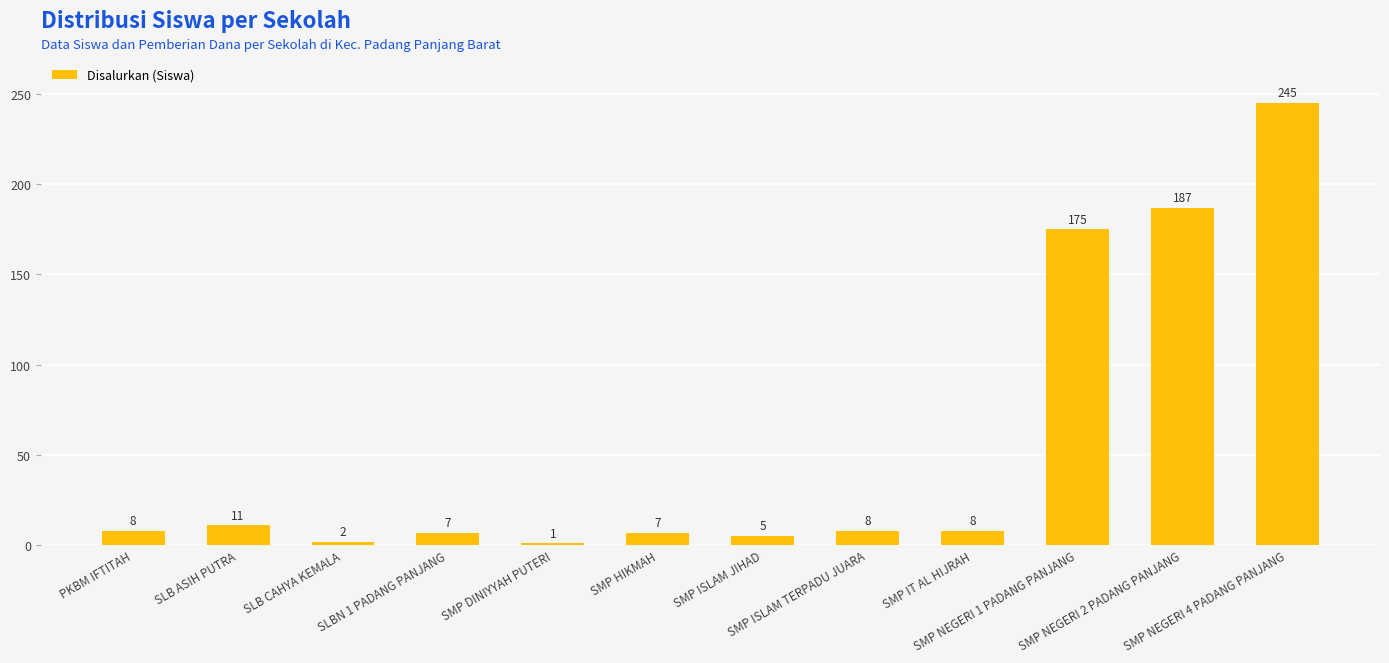

The value at SMP IT AL HIJRAH is 8. True or false?

True